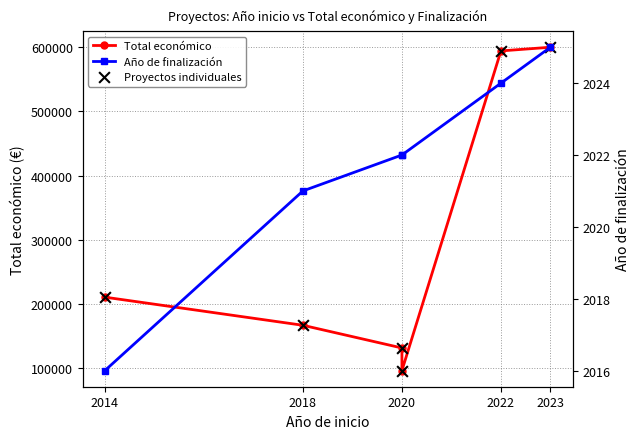

What are all the series names shown in the legend?

Total económico, Proyectos individuales, Año de finalización